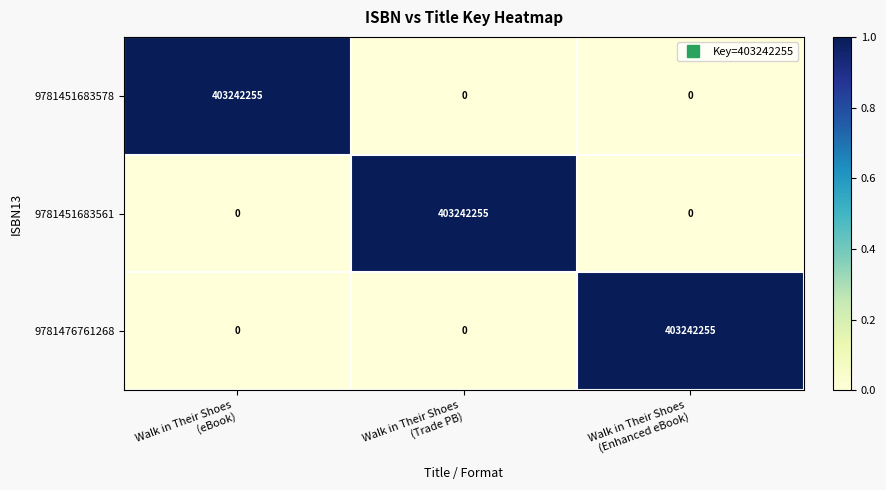

What is the difference between the maximum and minimum values in the 9781476761268 series?

403242255